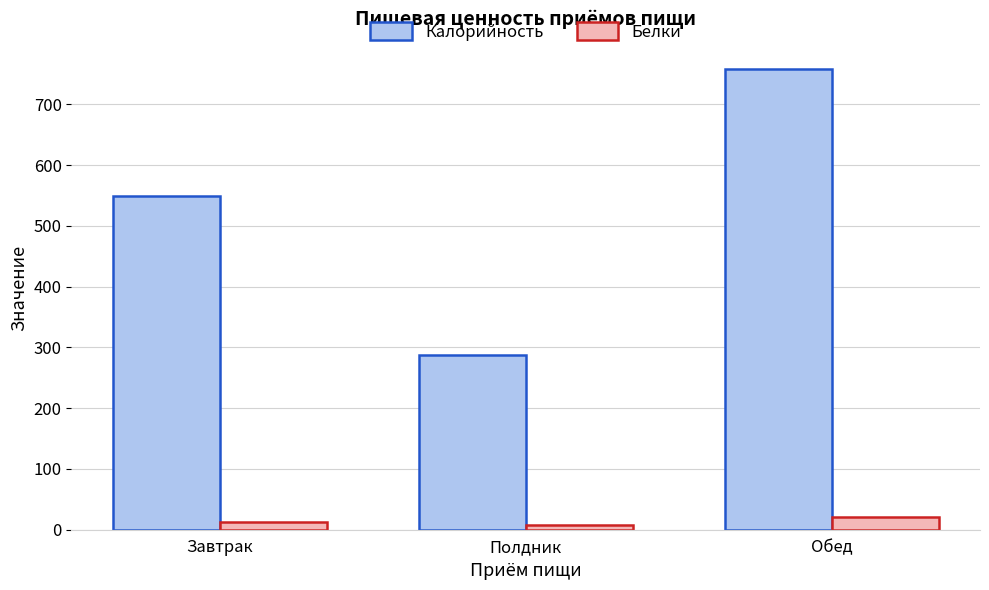

What is the difference between the Белки values at Полдник and Завтрак?

4.9